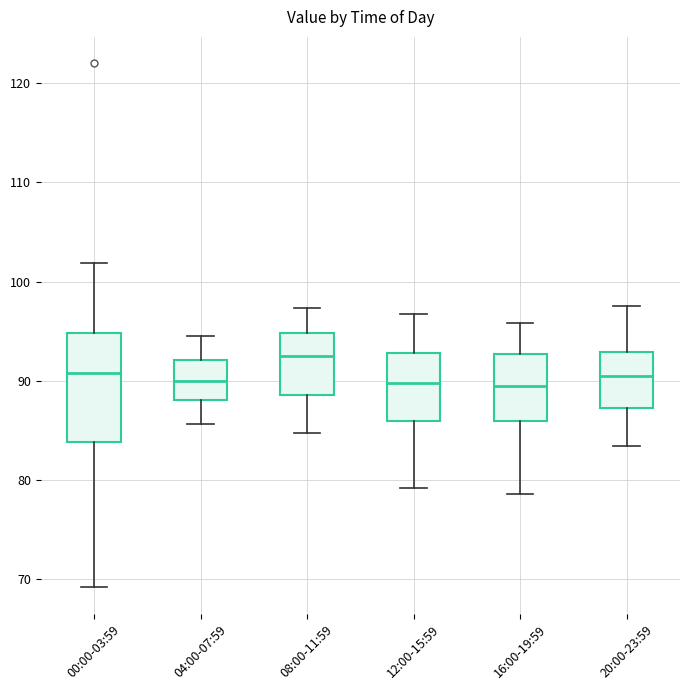

Where does the median line of the box for 04:00-07:59 sit on the y-axis? The values are not printed on the chart, so give them approximately, as read against the axis.

90